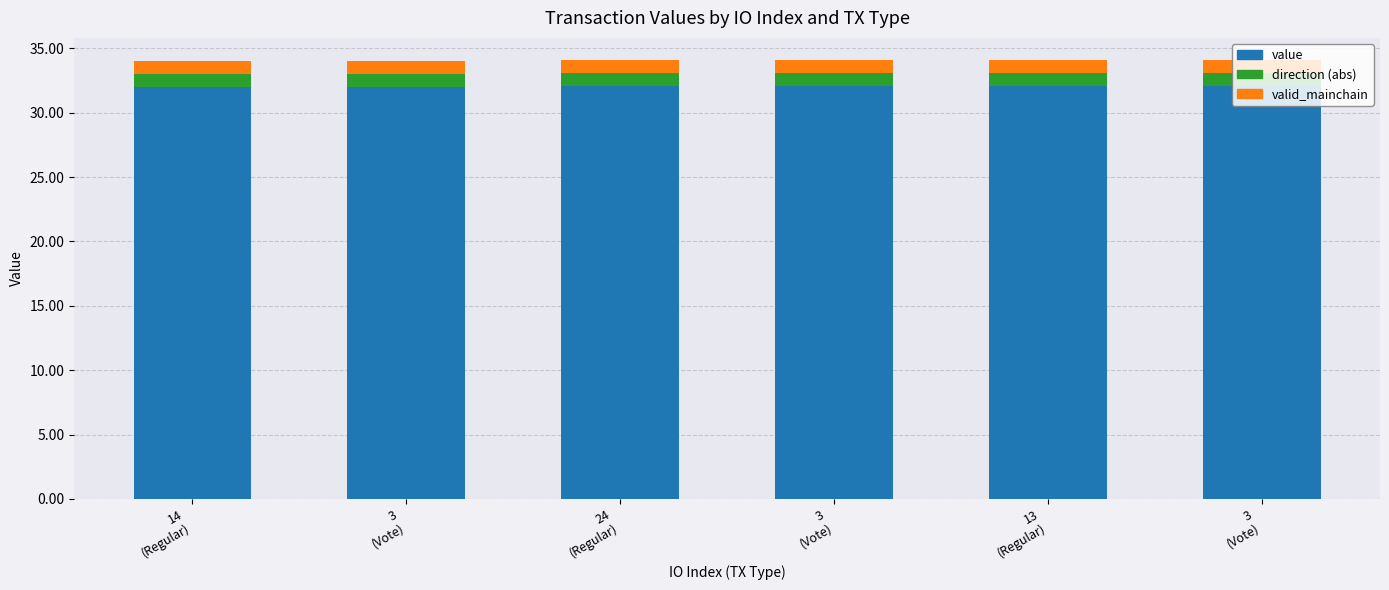

Does the chart contain stacked bars?

Yes